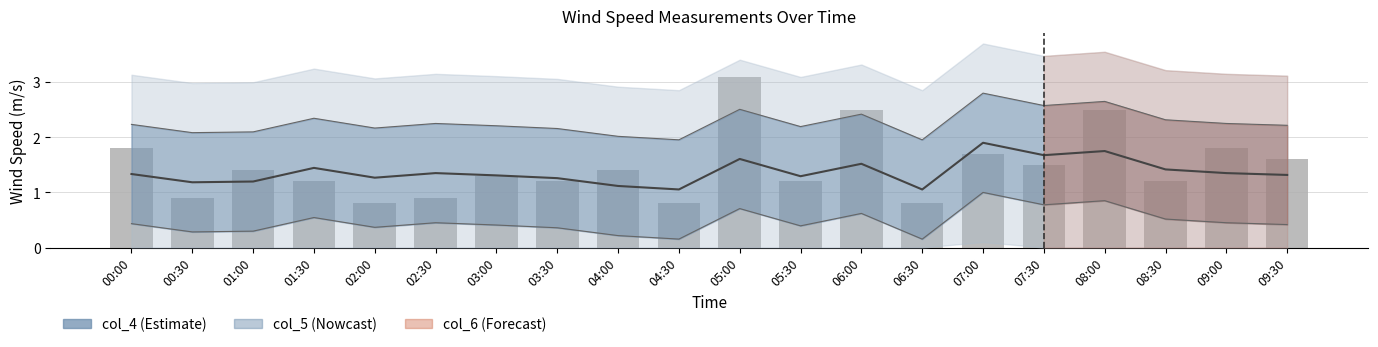

Reading left to right, list all the values displayed in this chart.

col_7: 1.3	1.2	1.2	1.4	1.3	1.3	1.3	1.3	1.1	1.1	1.6	1.3	1.5	1.1	1.9	1.7	1.8	1.4	1.3	1.3
col_1: 1.8	0.9	1.4	1.2	0.8	0.9	1.3	1.2	1.4	0.8	3.1	1.2	2.5	0.8	1.7	1.5	2.5	1.2	1.8	1.6